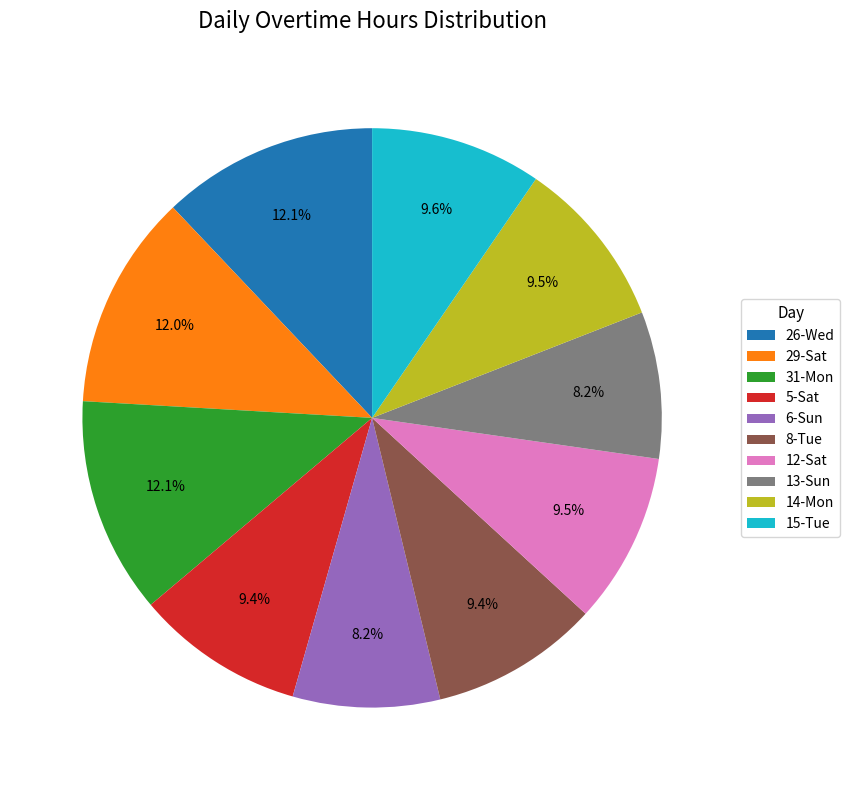

How many segments does this pie chart have?

10